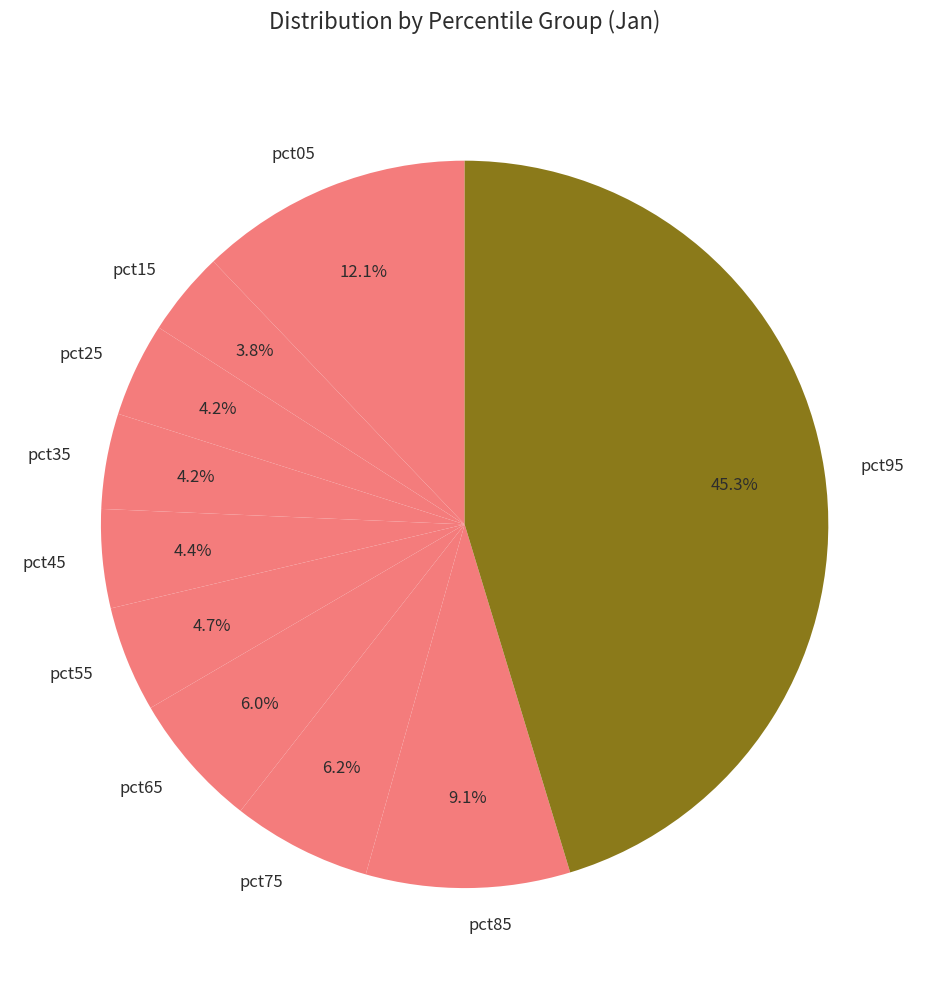

Count the number of slices in the pie.

10